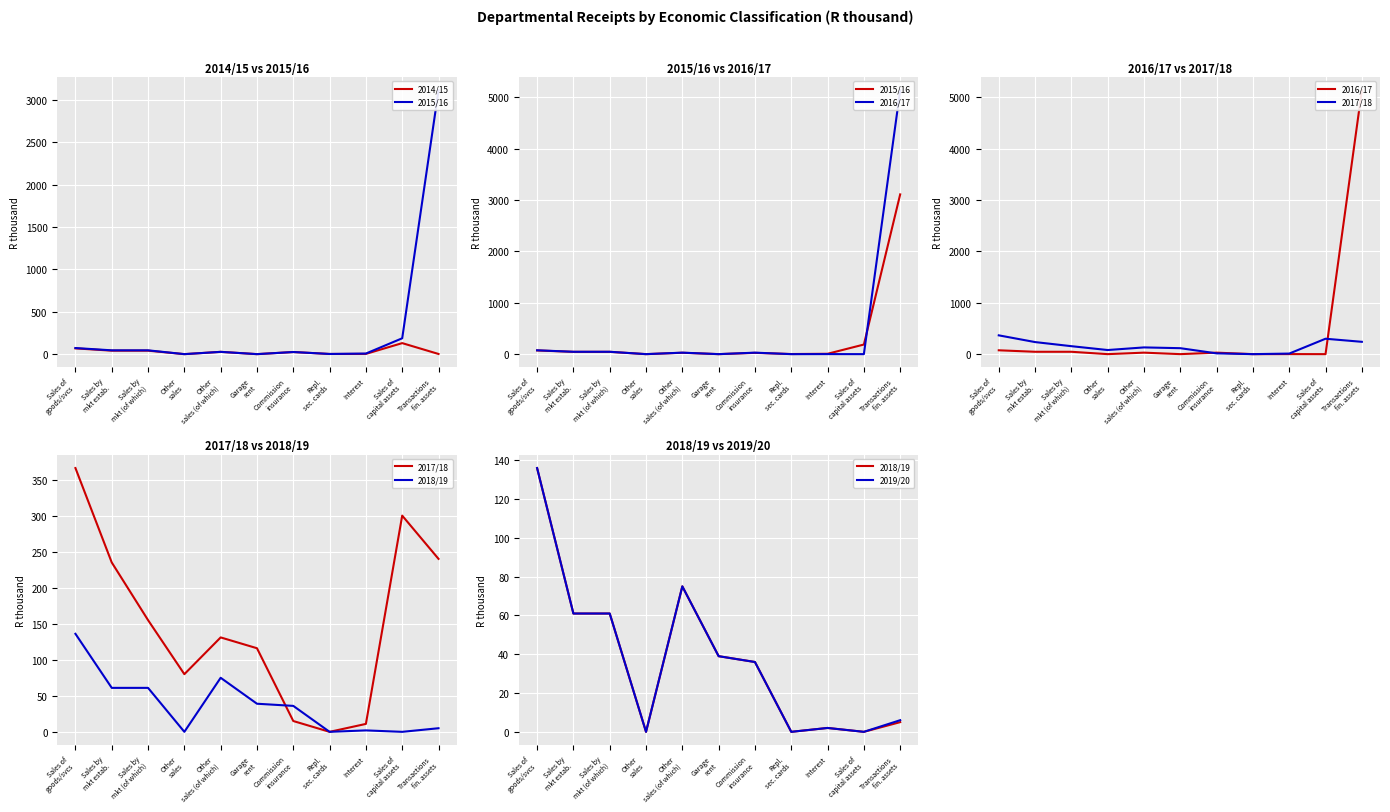

In 2017/18, how many points are higher than both neighbors (excluding endpoints)?

2